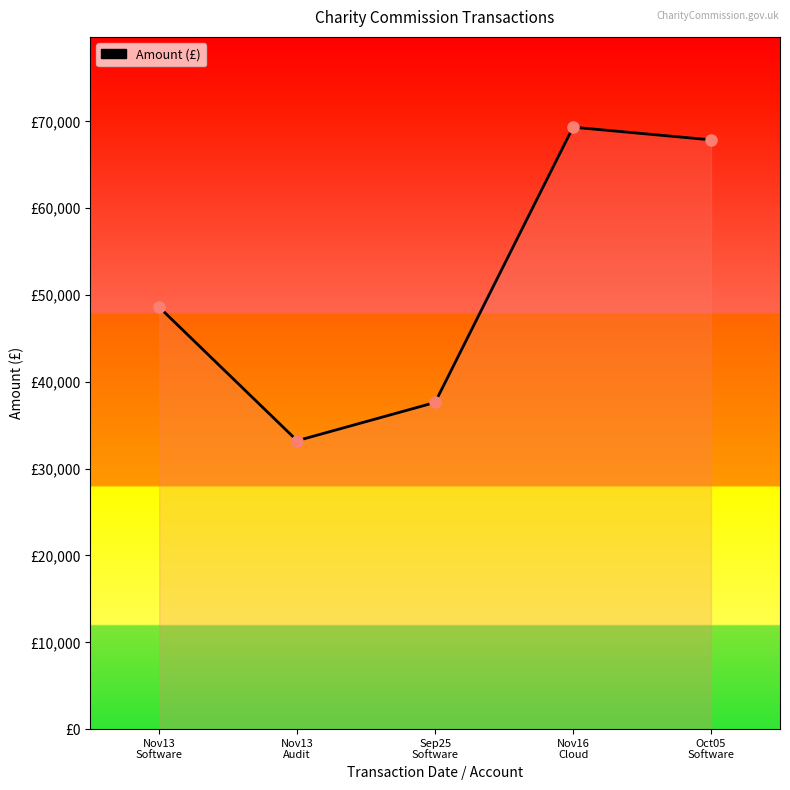

Does the chart display data point markers on the line(s)?

No